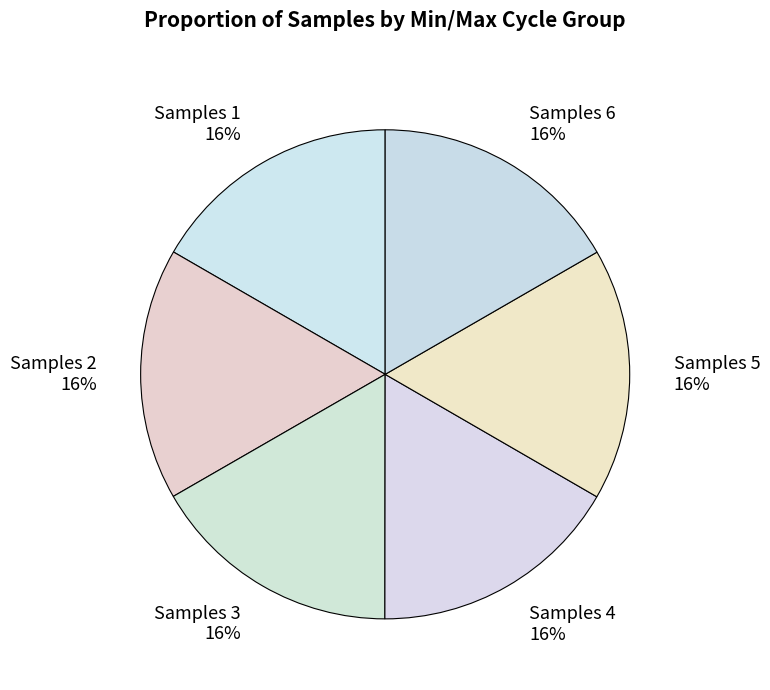

Is it true that 28 (20372) is 6% of the pie?

False